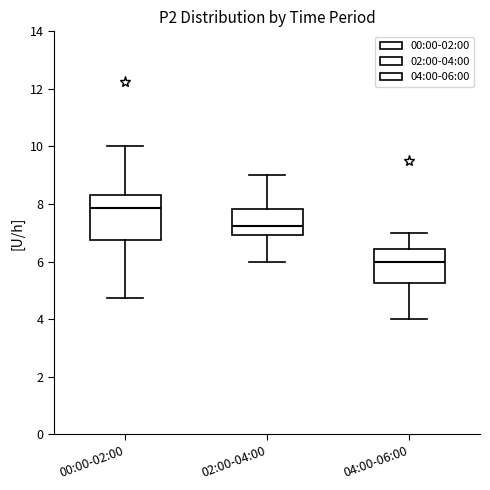

Reading left to right, transcribe this box plot: for each box, give where its median line is, the range the box spans, and where its two whiskers end, as read against the y-axis. The values are not printed on the chart, so give them approximately, as read against the axis.

00:00-02:00: median 7.8, box 6.8 to 8.4, whiskers 4.8 to 10.0
02:00-04:00: median 7.2, box 7.0 to 7.8, whiskers 6.0 to 9.0
04:00-06:00: median 6.0, box 5.2 to 6.4, whiskers 4.0 to 7.0